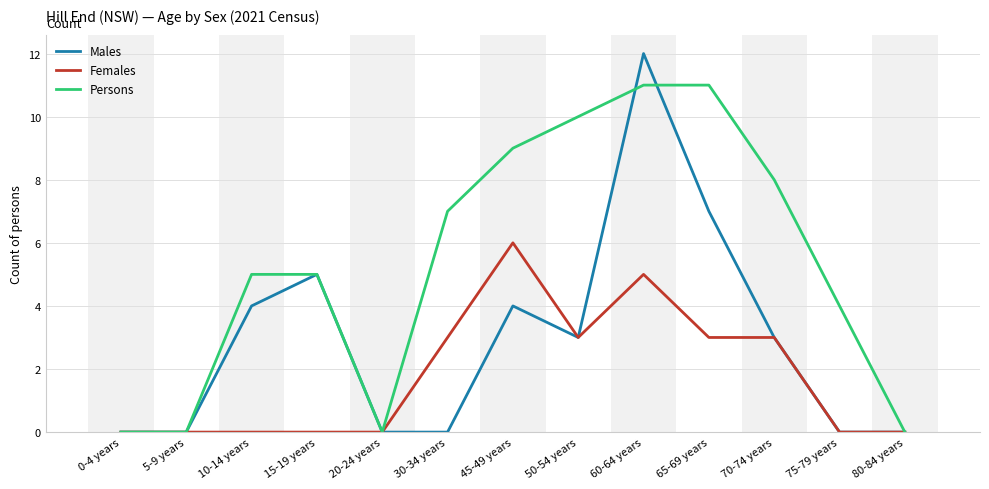

Rank the series by their maximum value, from highest to lowest.

Males, Persons, Females